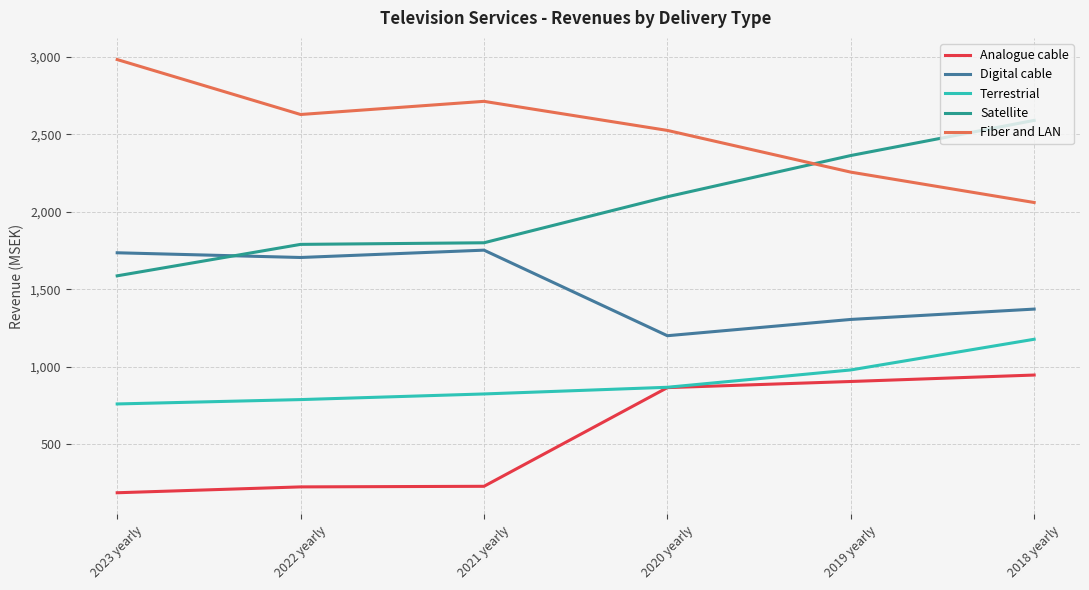

The value of Terrestrial at 2022 yearly is 1191.1. True or false?

False